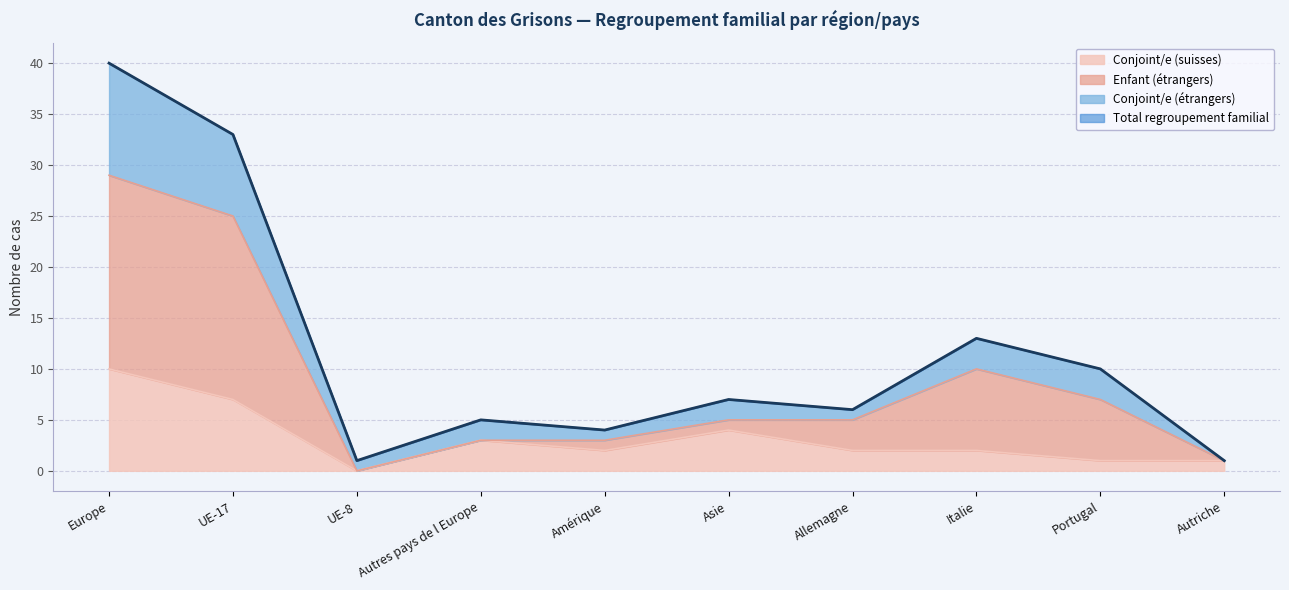

Does the chart have visible grid lines?

Yes